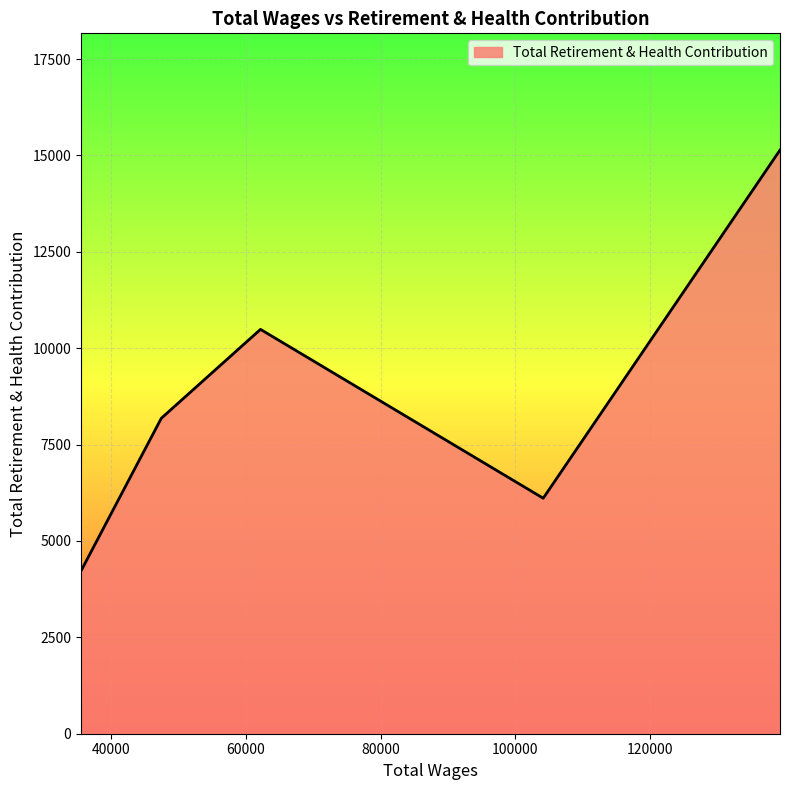

How many interior local valleys (lower than both neighbors) does the data have?

1